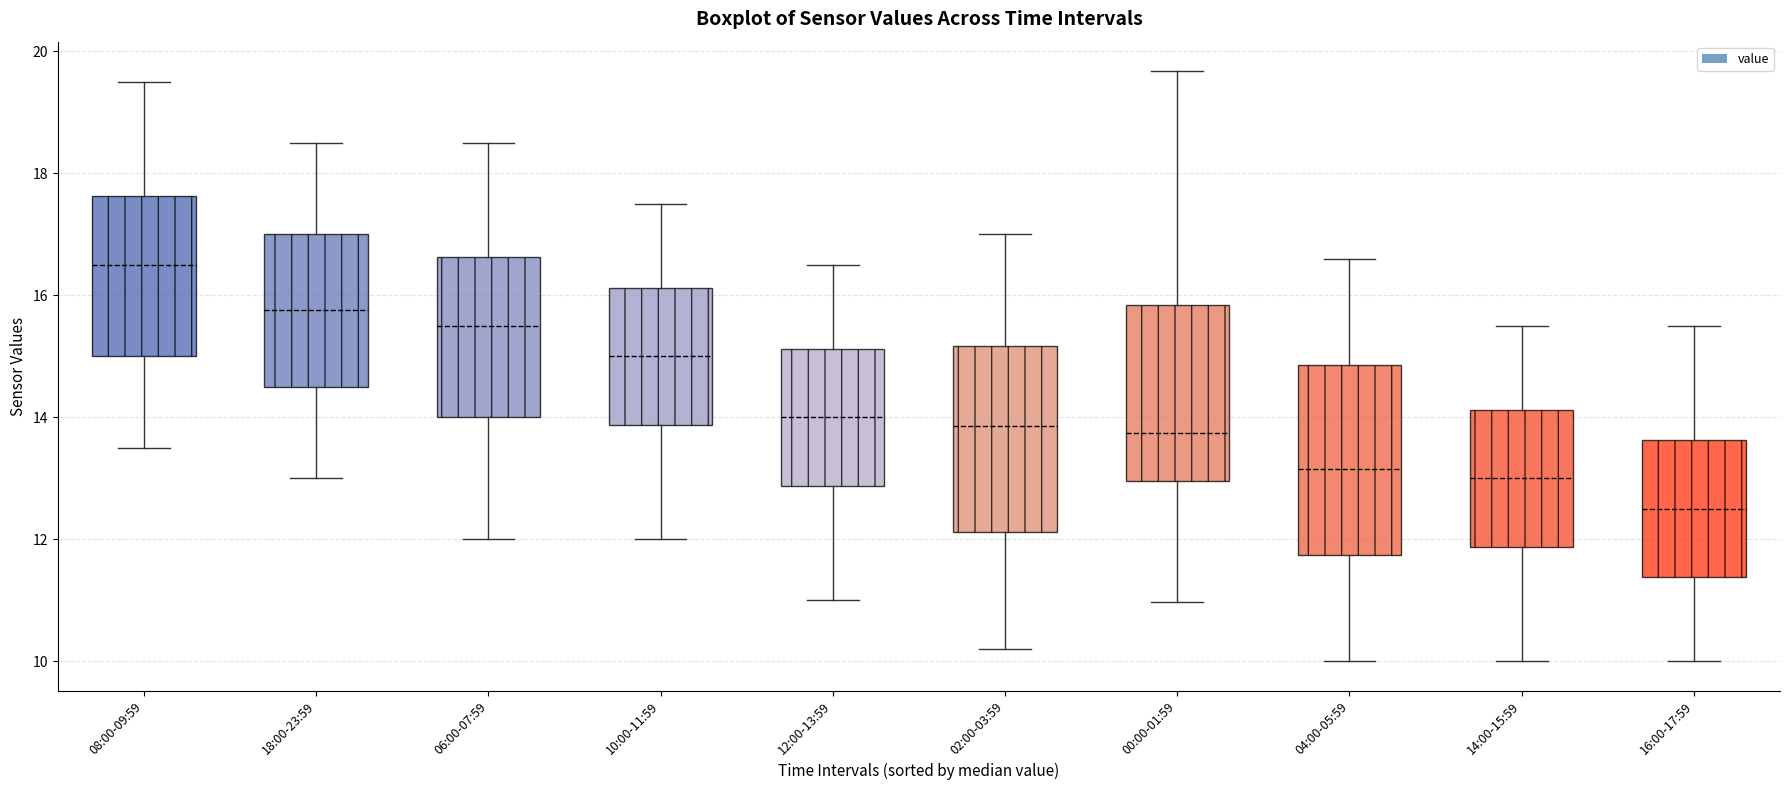

Which box has the highest median line?

08:00-09:59